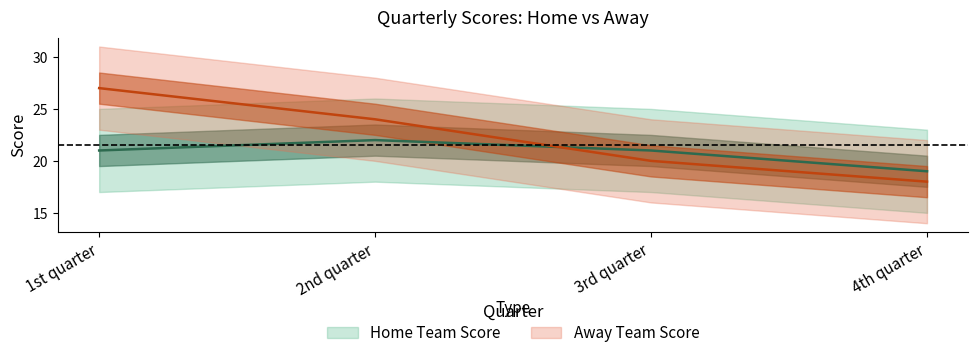

Reading right to left, transcribe all the data shown in this chart.

Home Team Score: 4th quarter=19	3rd quarter=21	2nd quarter=22	1st quarter=21
Away Team Score: 4th quarter=18	3rd quarter=20	2nd quarter=24	1st quarter=27